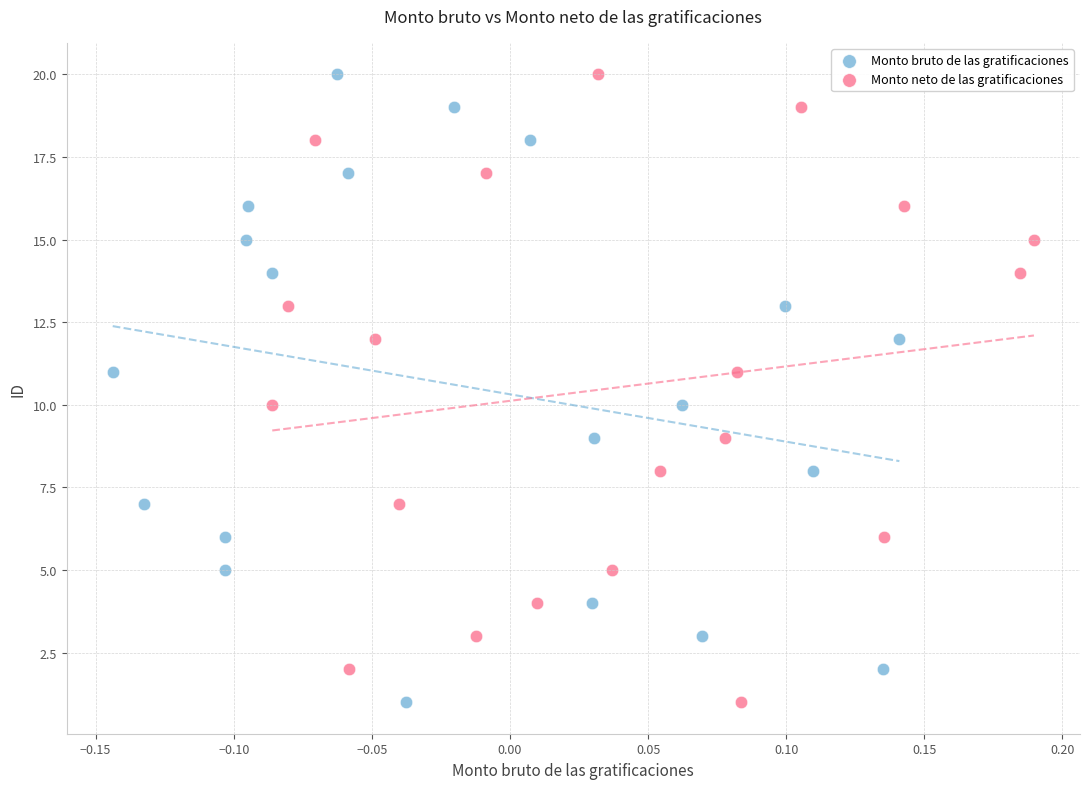

What are all the series names shown in the legend?

Monto bruto de las gratificaciones, Monto neto de las gratificaciones